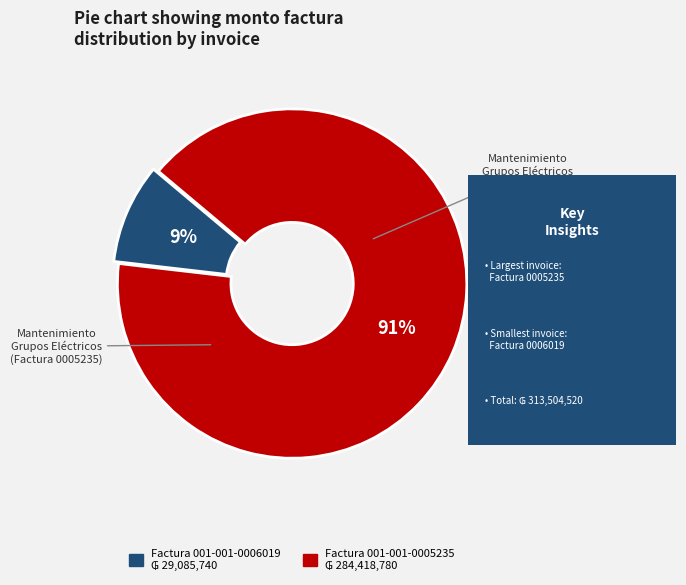

What percentage is the Factura 001-001-0005235 slice, to the nearest percent?

91%